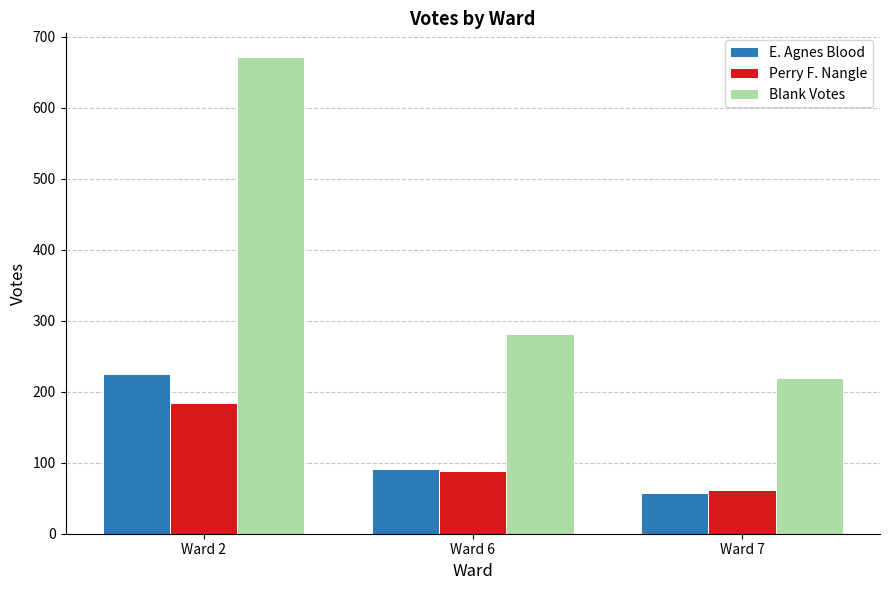

How many bars are there in each group?

3